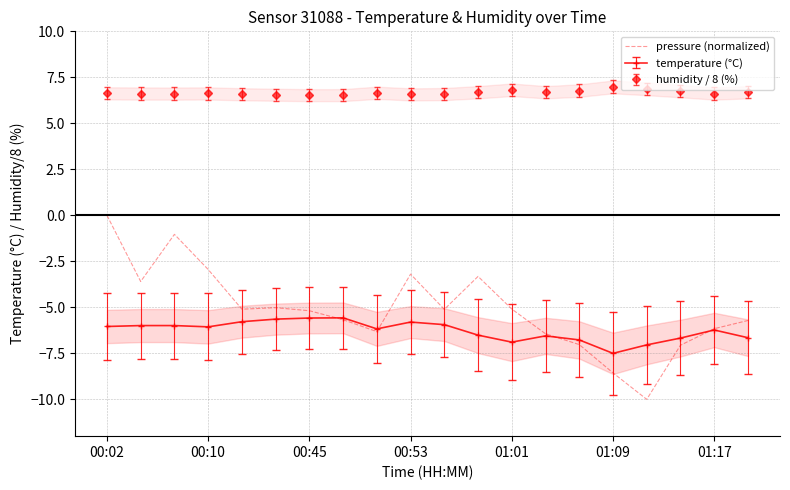

The value of pressure (normalized) at 00:45 is -1.8. True or false?

False